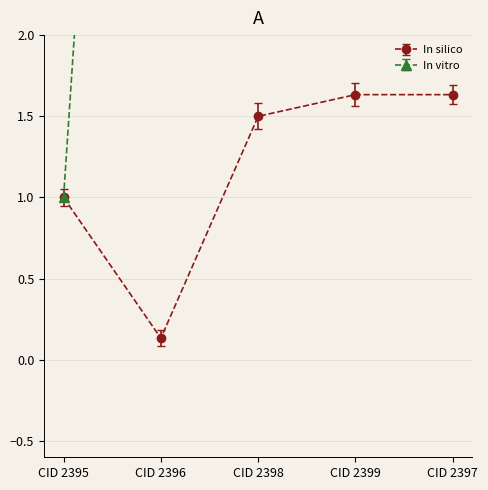

True or false: In silico has more than 2 points higher than both neighbors.

False